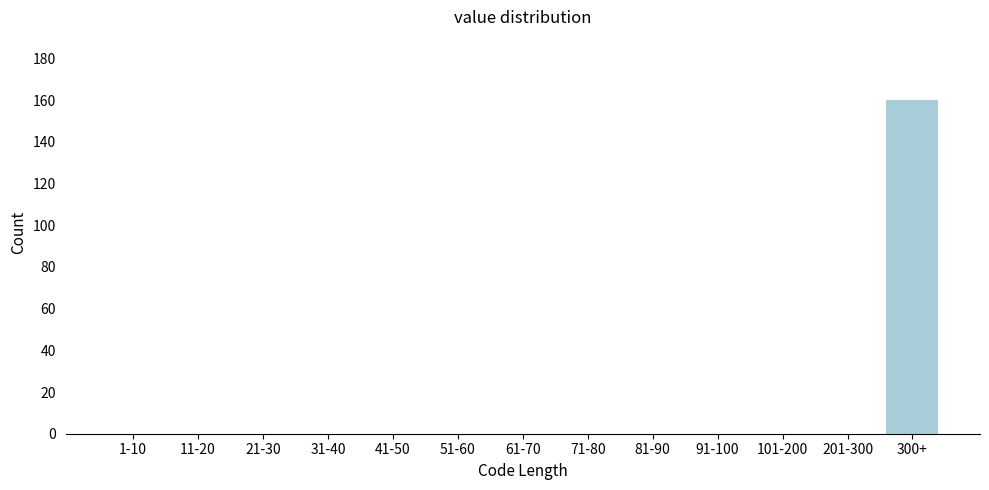

Reading left to right, extract all data points from this chart.

1-10=0	11-20=0	21-30=0	31-40=0	41-50=0	51-60=0	61-70=0	71-80=0	81-90=0	91-100=0	101-200=0	201-300=0	300+=160